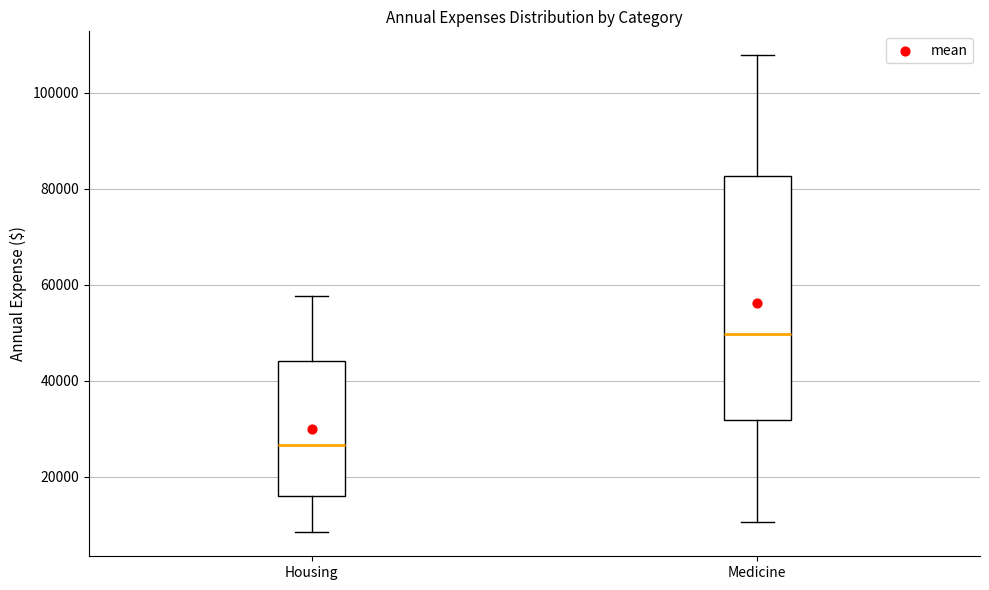

Where is the upper edge of the box for Medicine on the y-axis? The values are not printed on the chart, so give them approximately, as read against the axis.

82000